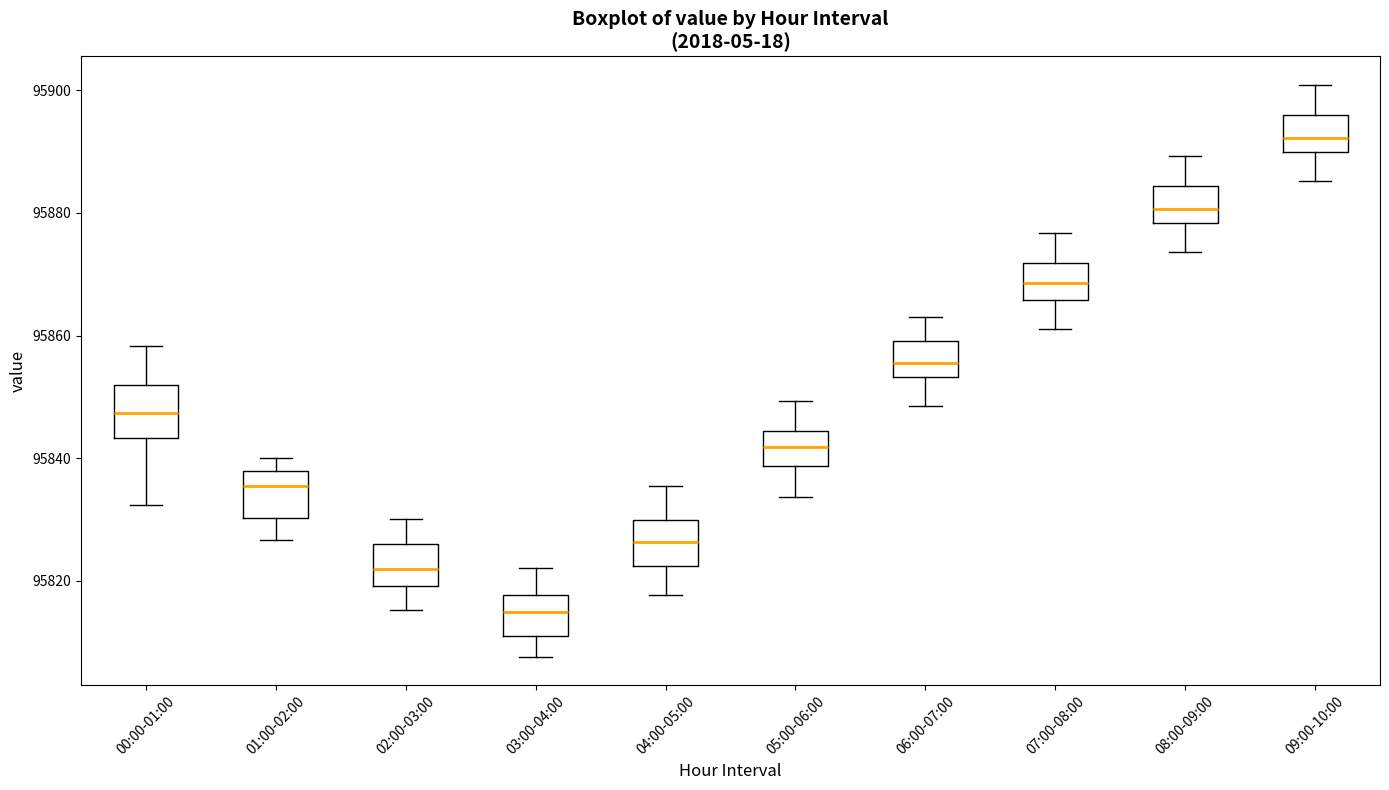

Reading left to right, transcribe this box plot: for each box, give where its median line is, the range the box spans, and where its two whiskers end, as read against the y-axis. The values are not printed on the chart, so give them approximately, as read against the axis.

00:00-01:00: median 95848, box 95844 to 95852, whiskers 95832 to 95858
01:00-02:00: median 95836, box 95830 to 95838, whiskers 95826 to 95840
02:00-03:00: median 95822, box 95820 to 95826, whiskers 95816 to 95830
03:00-04:00: median 95814, box 95812 to 95818, whiskers 95808 to 95822
04:00-05:00: median 95826, box 95822 to 95830, whiskers 95818 to 95836
05:00-06:00: median 95842, box 95838 to 95844, whiskers 95834 to 95850
06:00-07:00: median 95856, box 95854 to 95860, whiskers 95848 to 95864
07:00-08:00: median 95868, box 95866 to 95872, whiskers 95862 to 95876
08:00-09:00: median 95880, box 95878 to 95884, whiskers 95874 to 95890
09:00-10:00: median 95892, box 95890 to 95896, whiskers 95886 to 95900